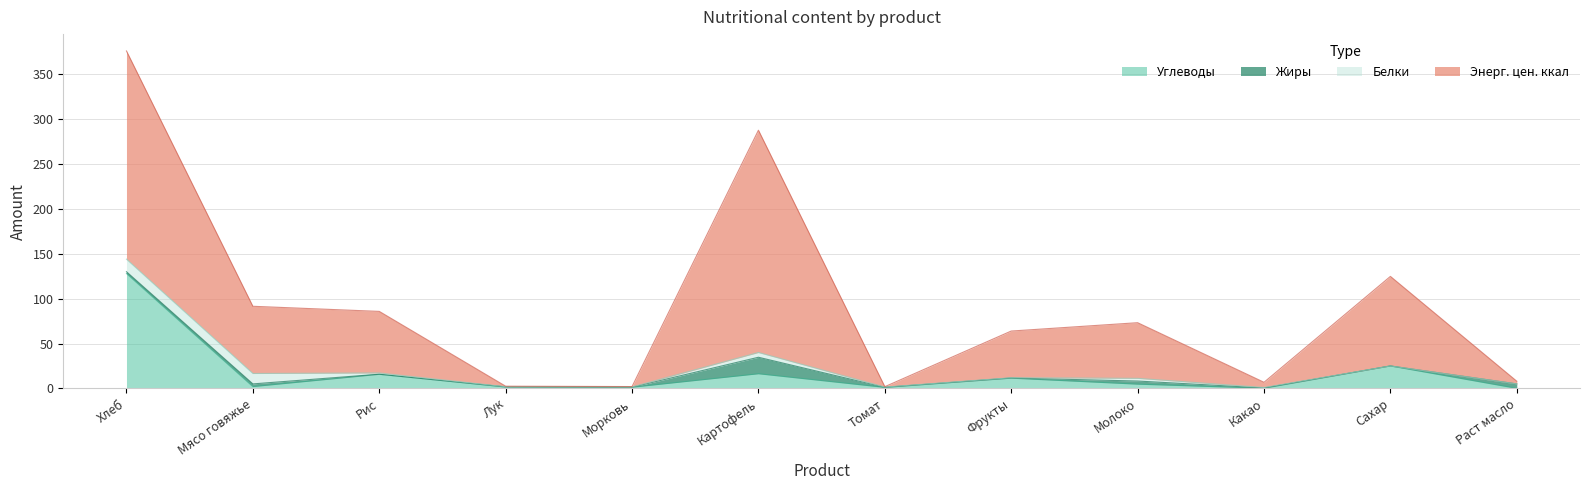

Rank the series at Молоко from highest to lowest value.

Энерг. цен. ккал, Углеводы, Жиры, Белки